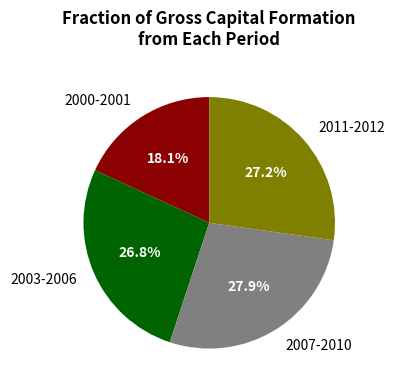

Approximately how many times larger is the value at 2003-2006 compared to 2000-2001?

1.5